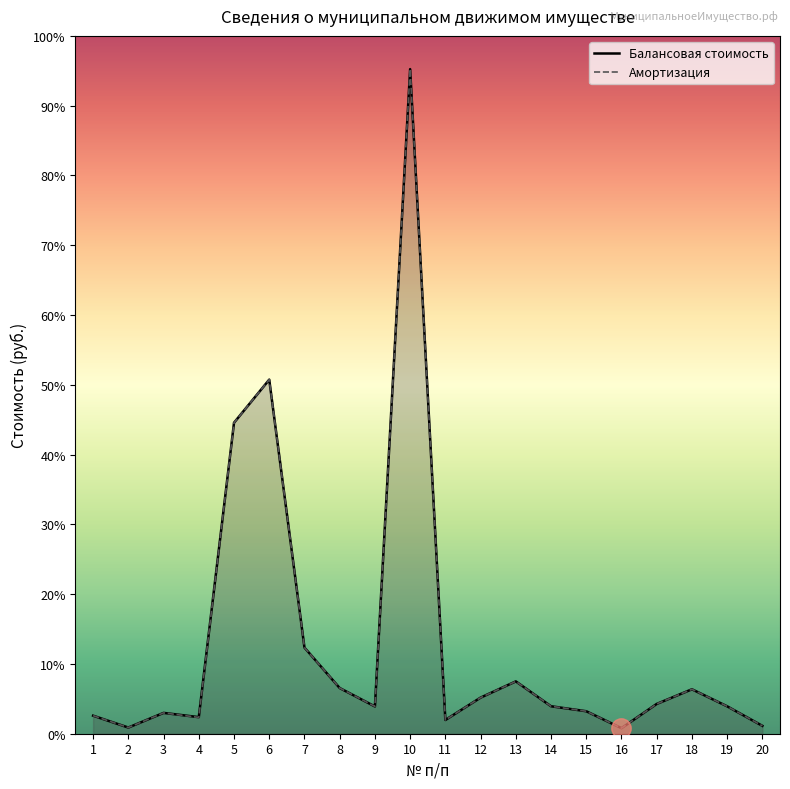

What are all the series names shown in the legend?

Балансовая стоимость, Амортизация